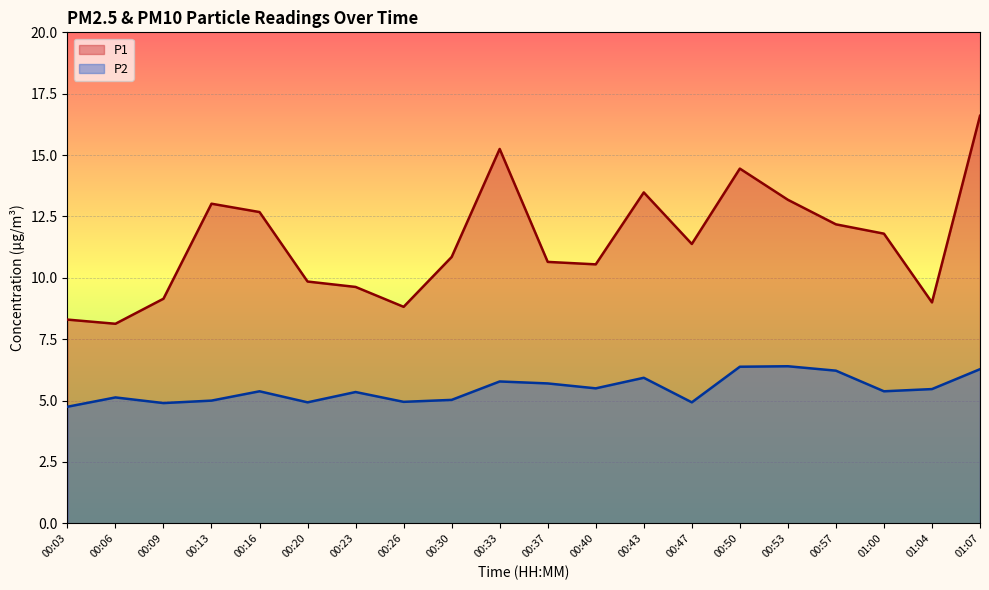

Is the value of P1 at 00:53 greater than the value of P2 at 00:23?

Yes